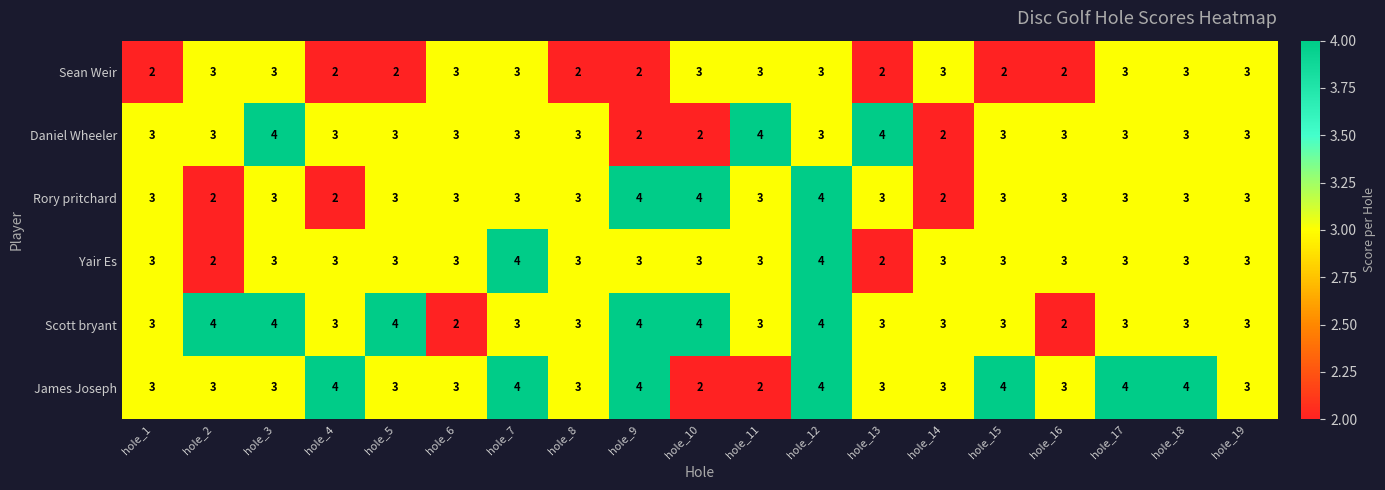

What is the greatest value displayed?

4